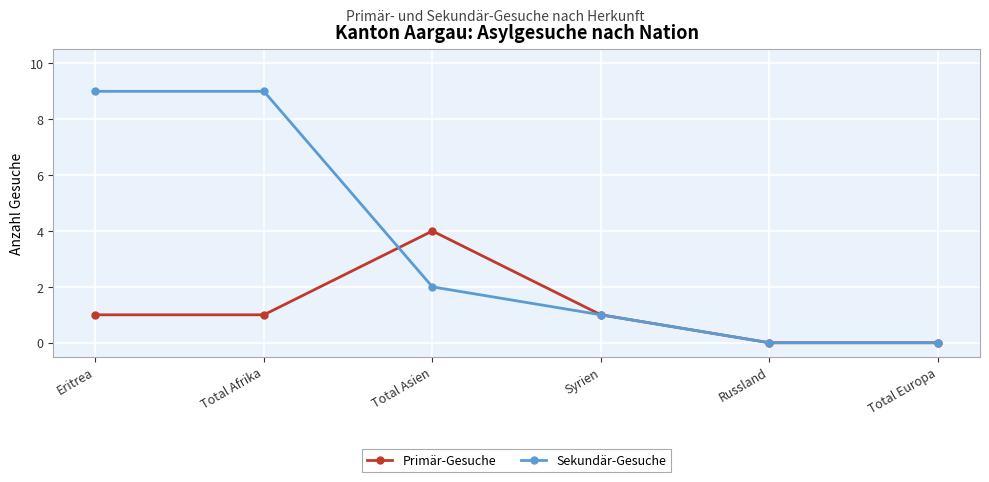

Is it true that Sekundär-Gesuche equals 1 at Total Asien?

False